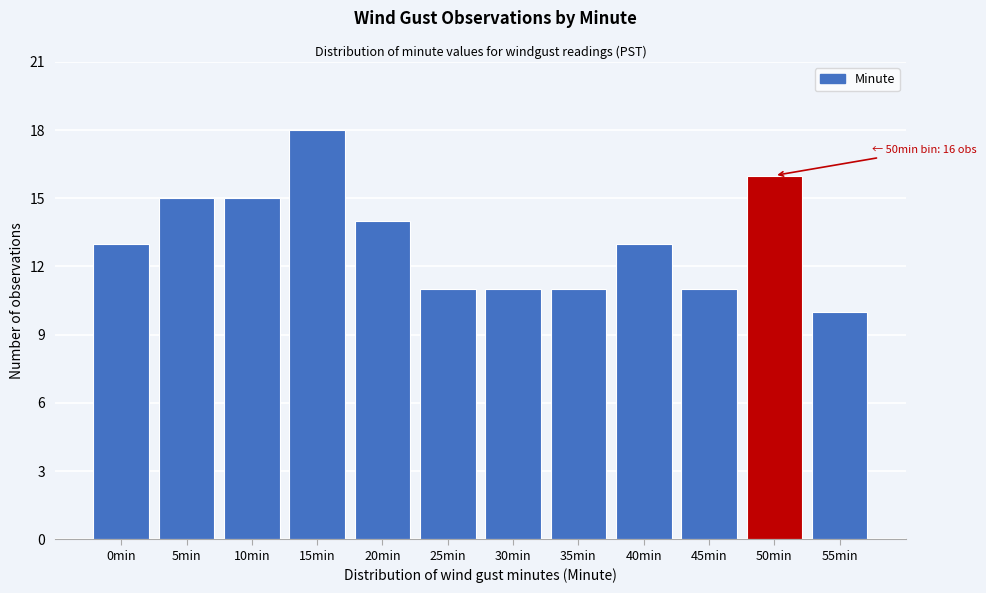

Reading left to right, transcribe all the data shown in this chart.

0min=13	5min=15	10min=15	15min=18	20min=14	25min=11	30min=11	35min=11	40min=13	45min=11	50min=16	55min=10